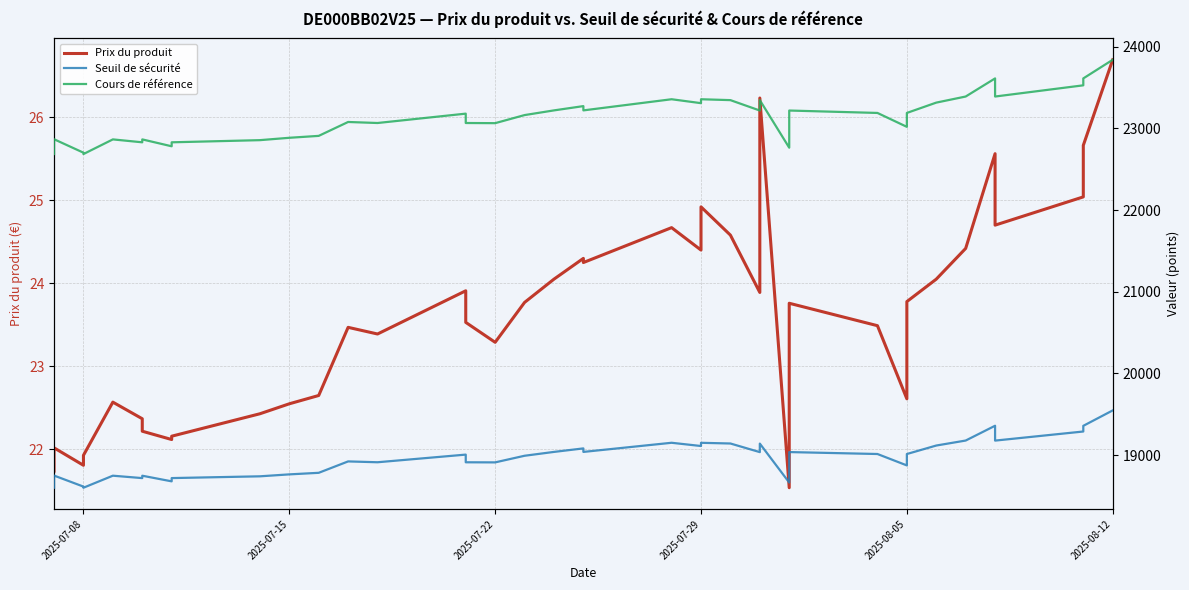

What is the highest value of the Cours de référence series?

23839.2